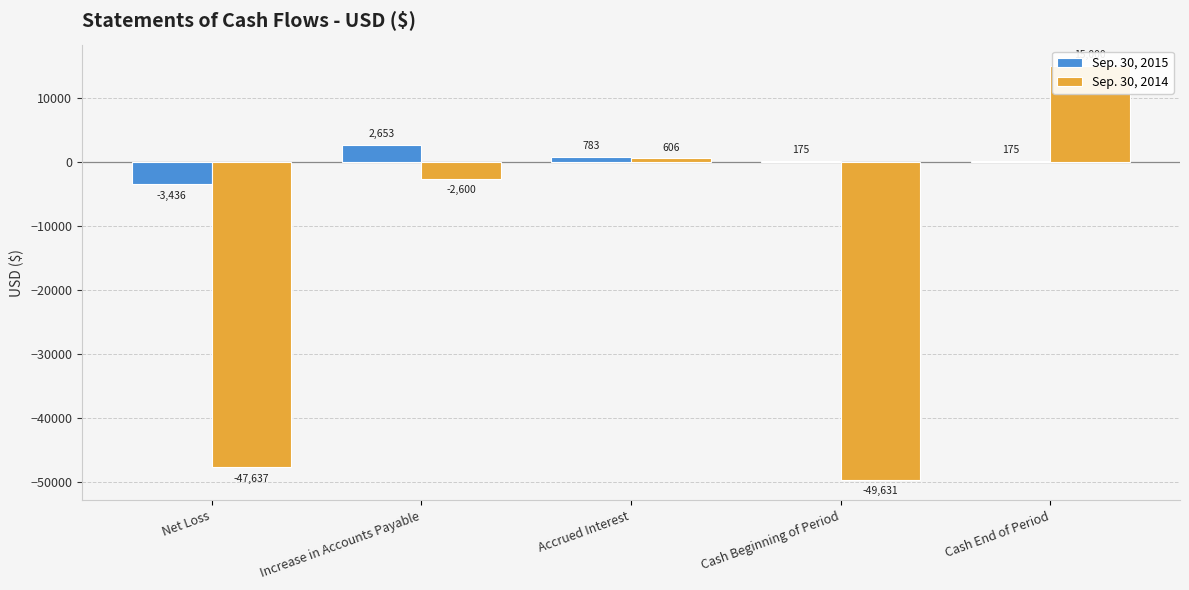

Reading left to right, transcribe all the data shown in this chart.

Sep. 30, 2015: -3436	2653	783	175	175
Sep. 30, 2014: -47637	-2600	606	-49631	15000